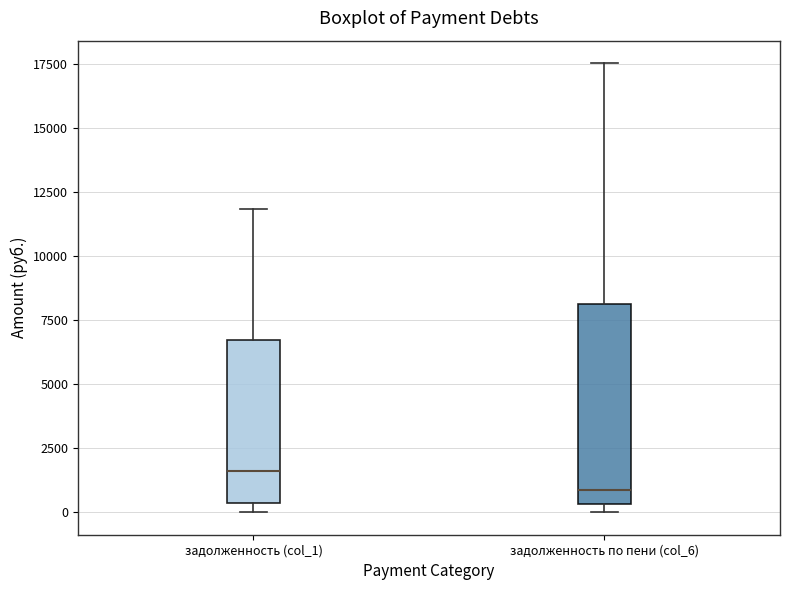

Comparing the boxes themselves (not the whiskers), which one is the tallest?

задолженность по пени (col_6)